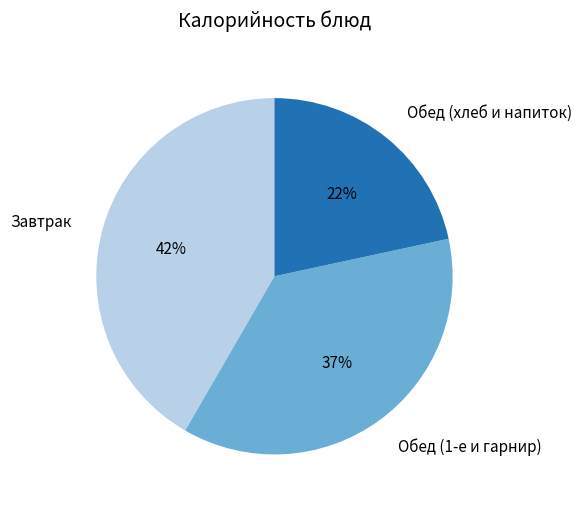

Which has a higher value, Завтрак or Обед (хлеб и напиток)?

Завтрак